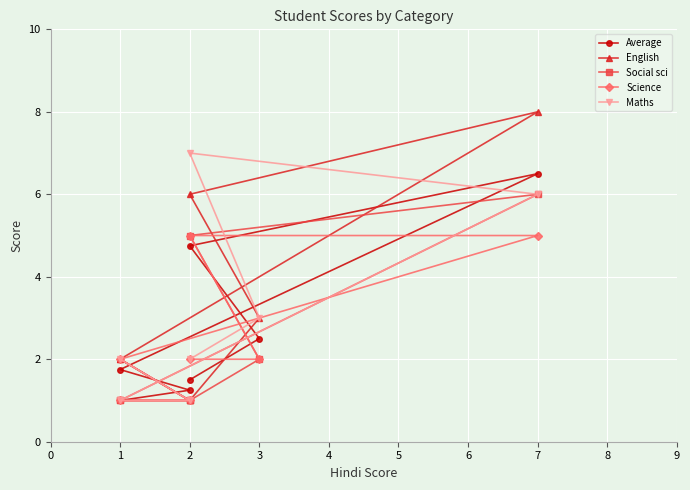

What is the value of the Average point at the 5th from the left?

1.8